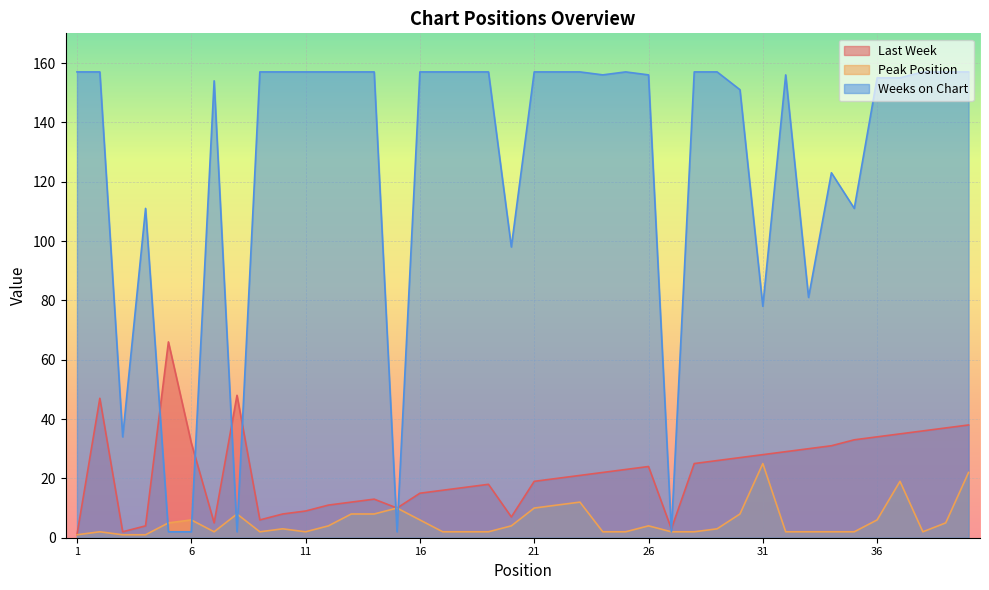

At how many categories does at least one series exceed 6?

39